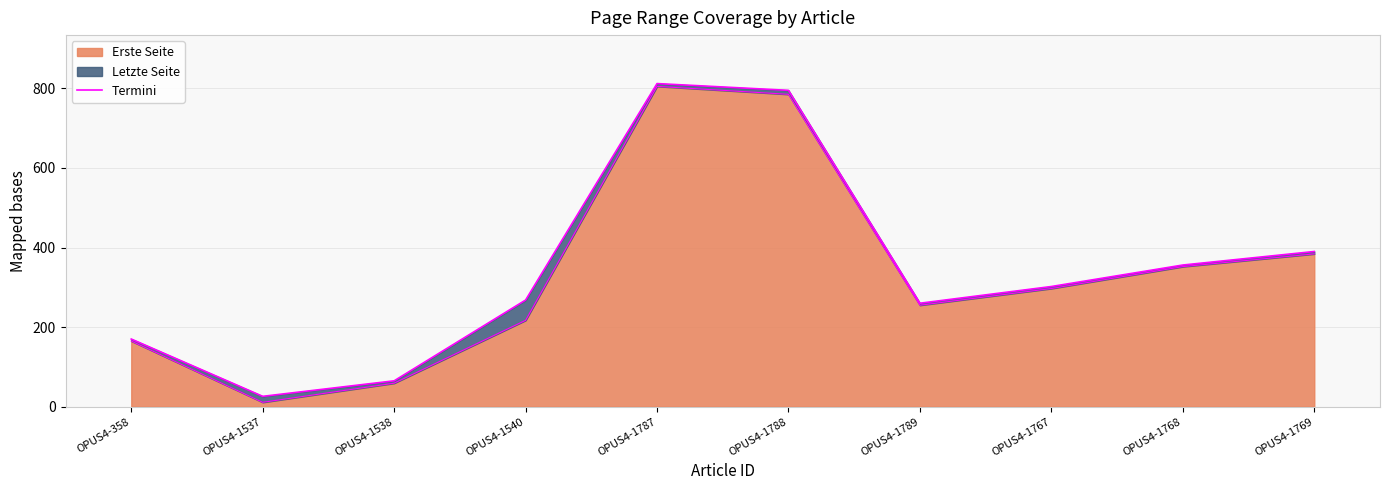

Which has a higher value, OPUS4-1538 or OPUS4-1540?

OPUS4-1540